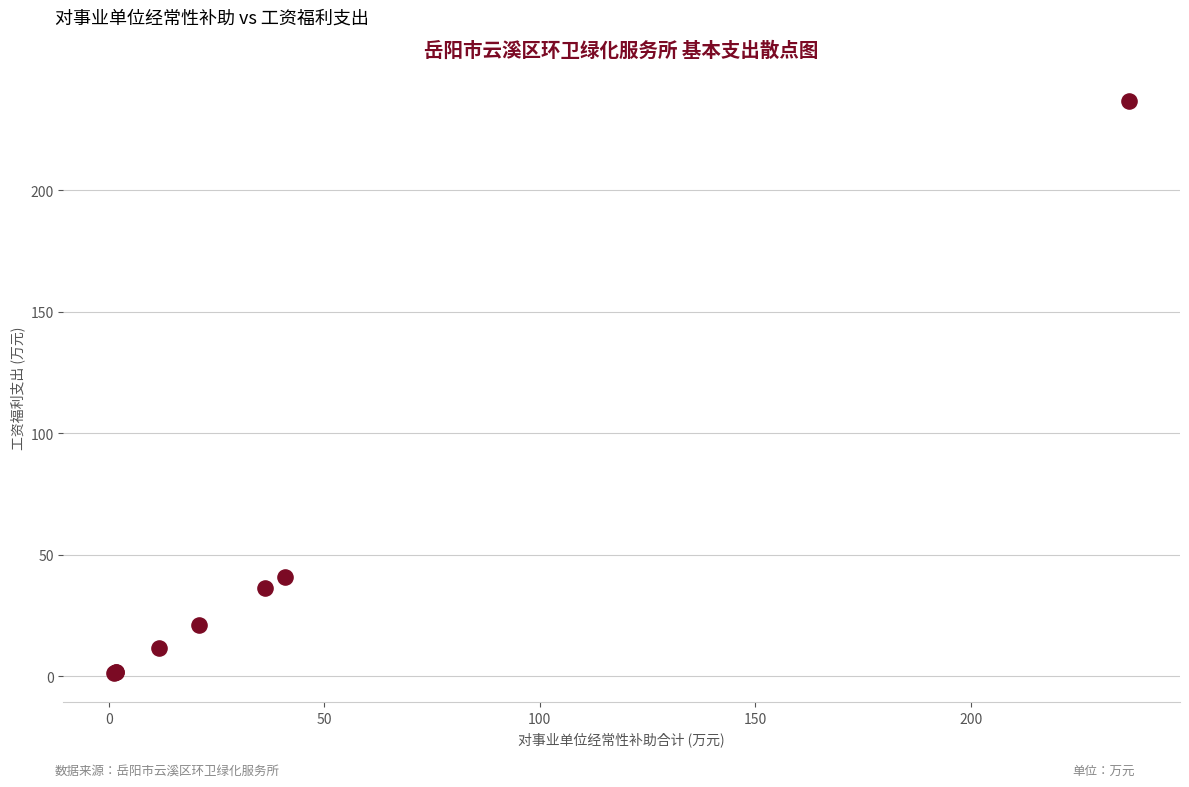

What Y value in the scatter plot is closest to 119?

40.9